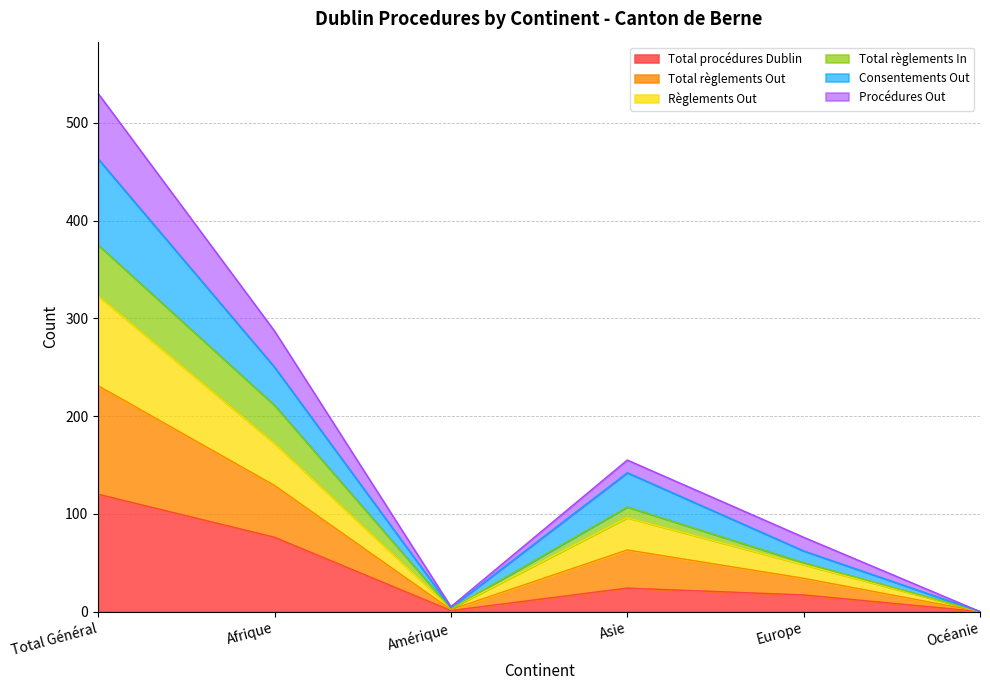

At which category is the sum across all series the highest?

Total Général